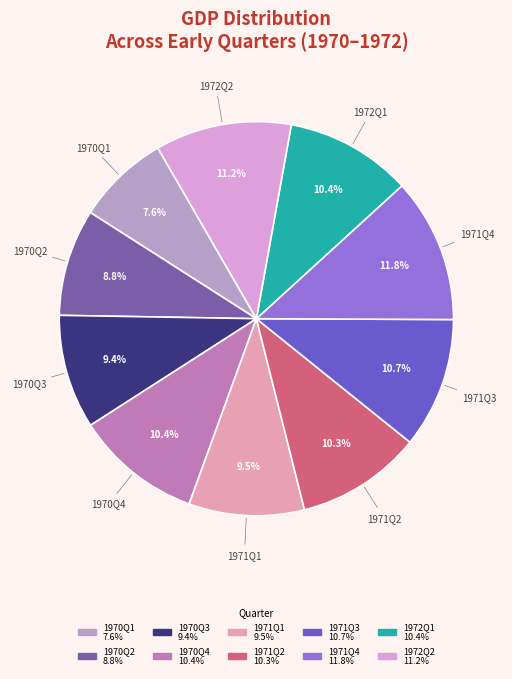

To the nearest percent, what portion does 1971Q2 represent?

10%